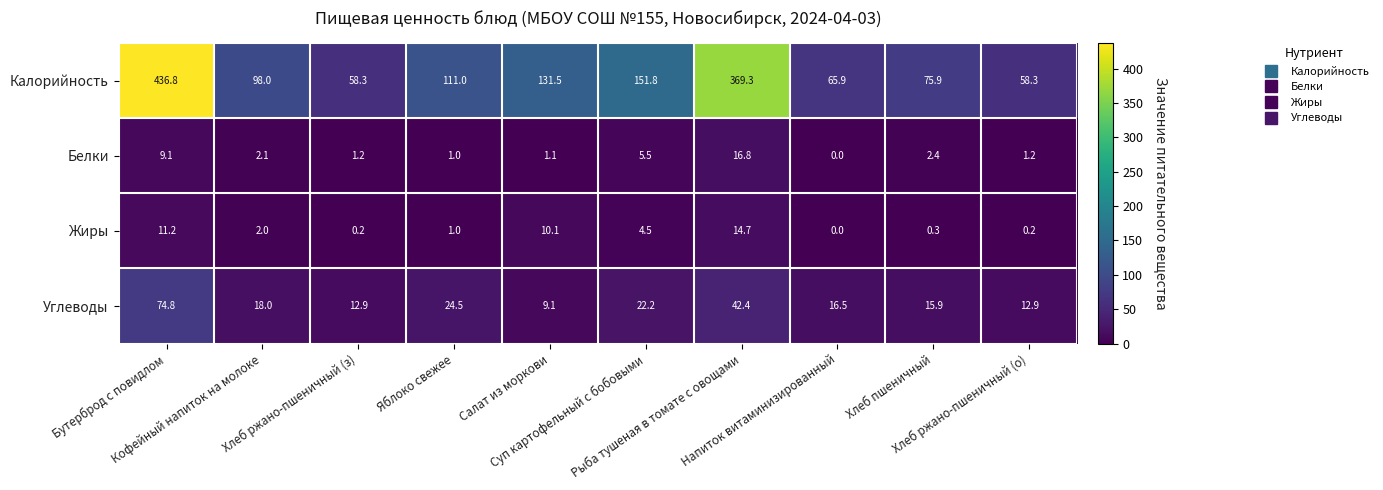

What is the sum of all Жиры values?

44.2